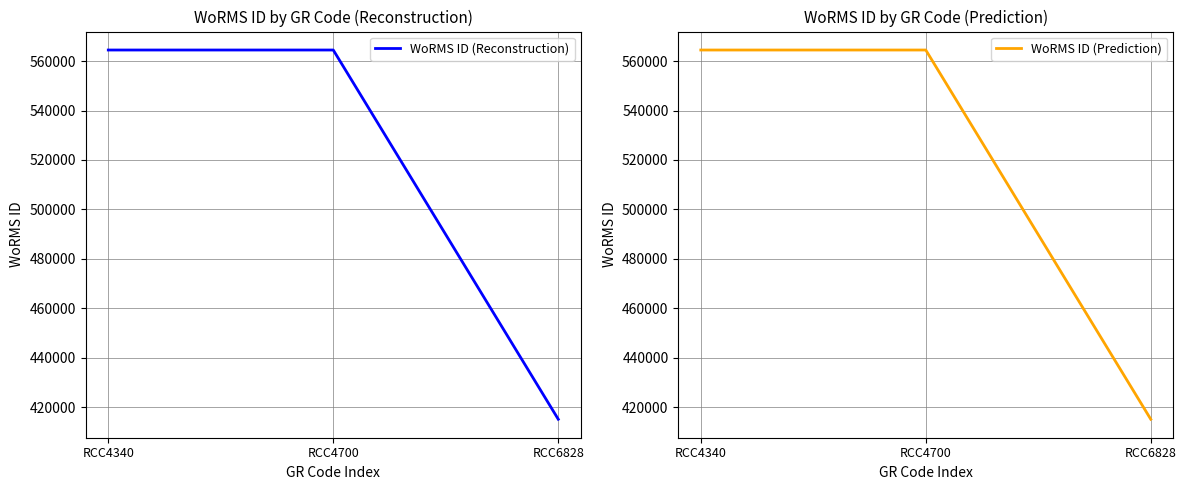

At which label is WoRMS ID (Prediction) closest to 489785?

RCC4340